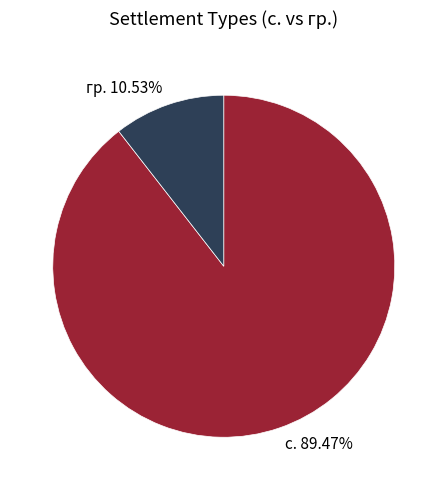

Is there any slice that represents more than half of the pie?

Yes